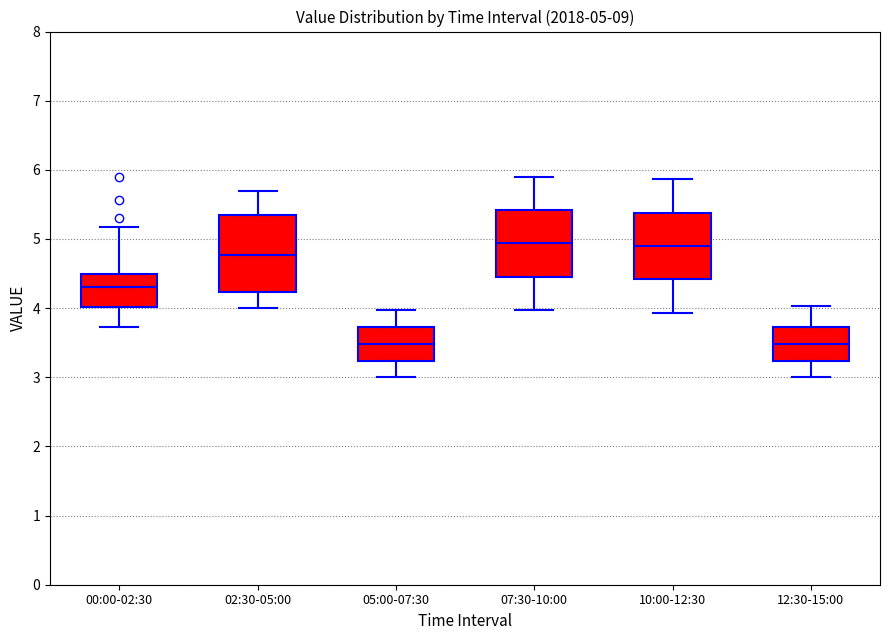

Comparing the boxes themselves (not the whiskers), which one is the tallest?

02:30-05:00